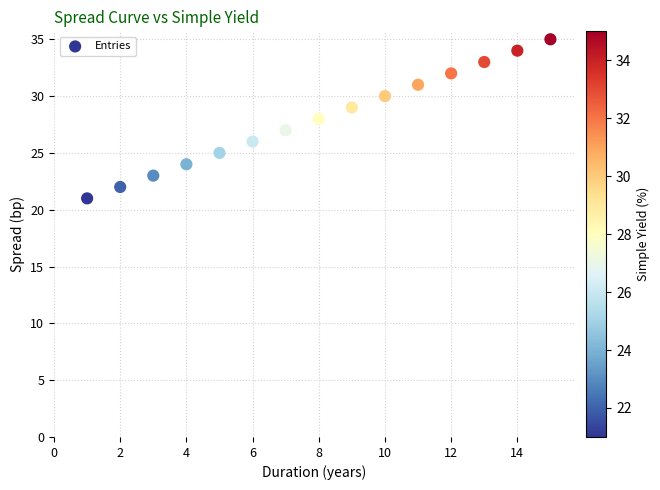

What is the range of X values (max minus min)?

14